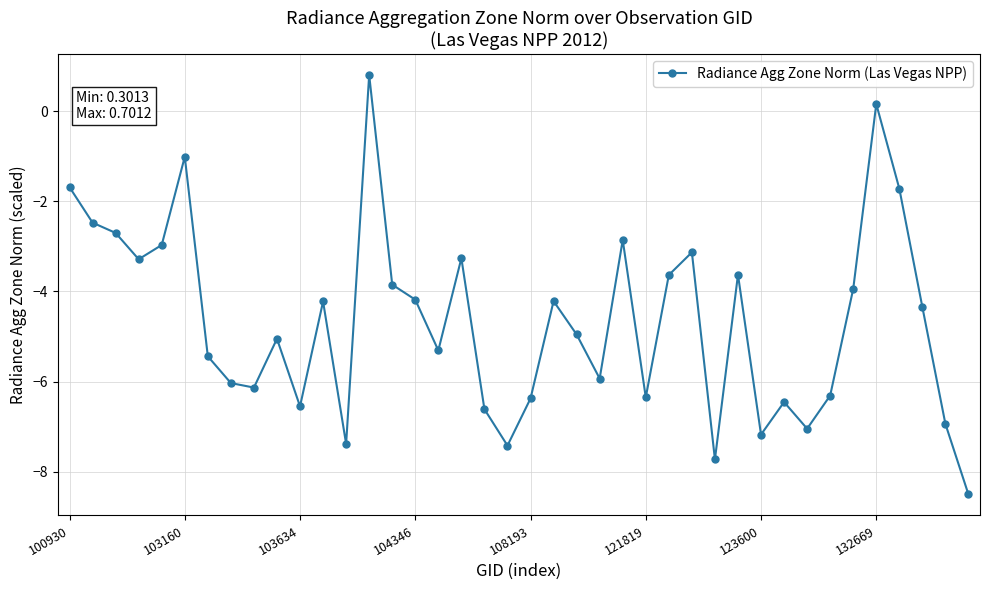

What is the greatest value displayed?

0.8